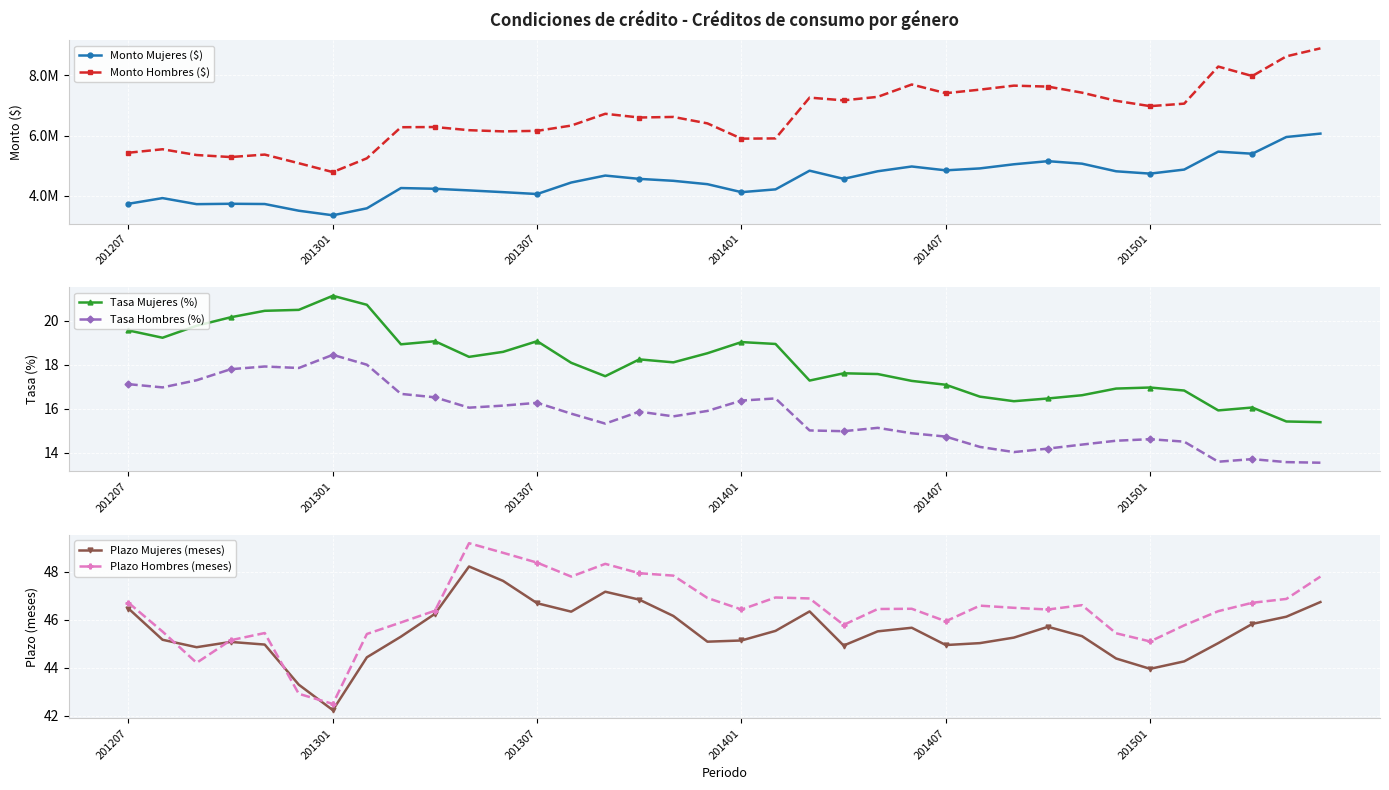

Which series changed the most between 201207 and 21?

Monto Hombres ($)